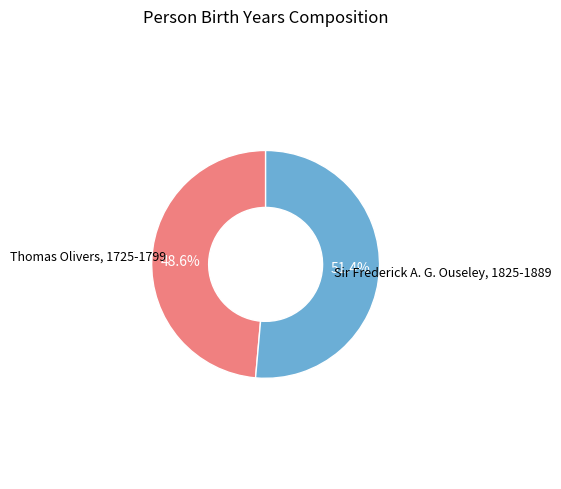

Does any single category account for the majority?

Yes